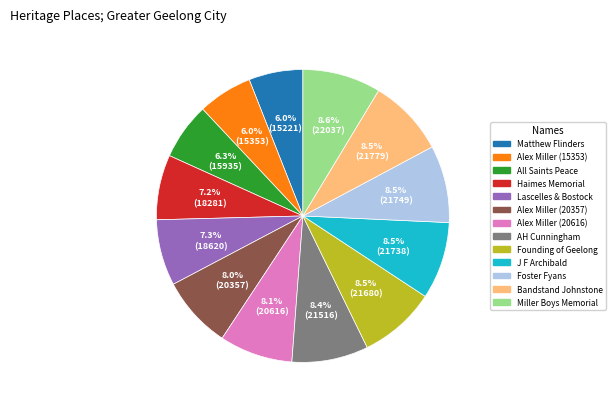

Does any single category account for the majority?

No